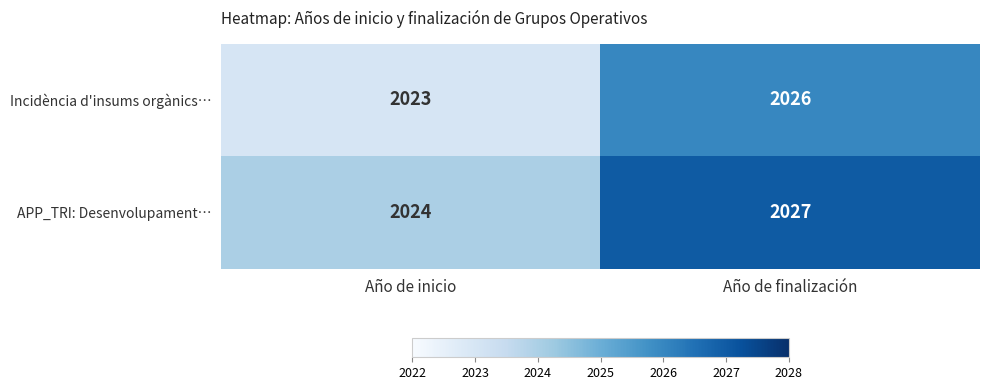

Where is Incidència d'insums orgànics… nearest to the value 2024?

Año de inicio